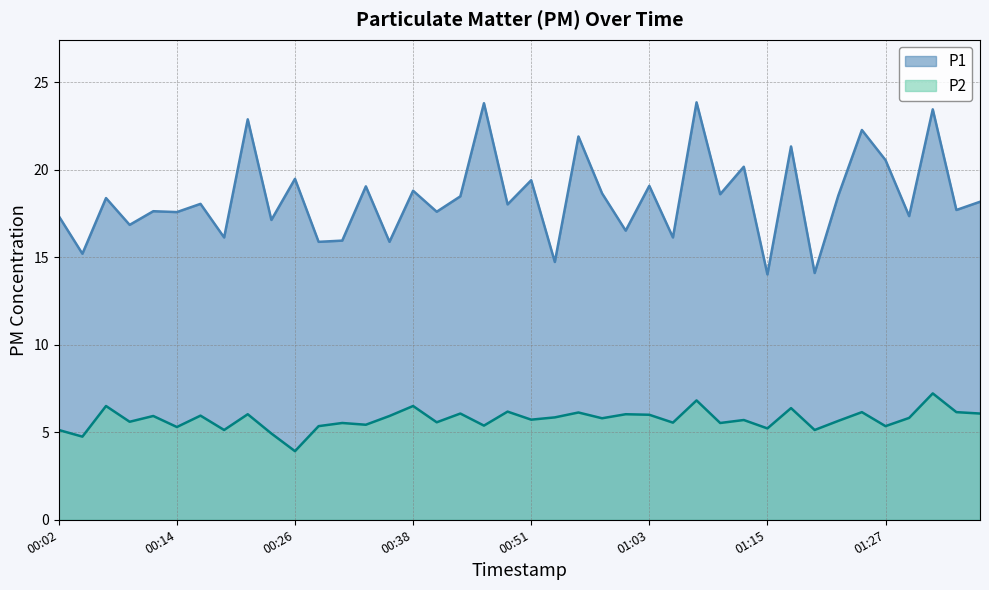

What is the label of the 32nd point from the right?

00:21